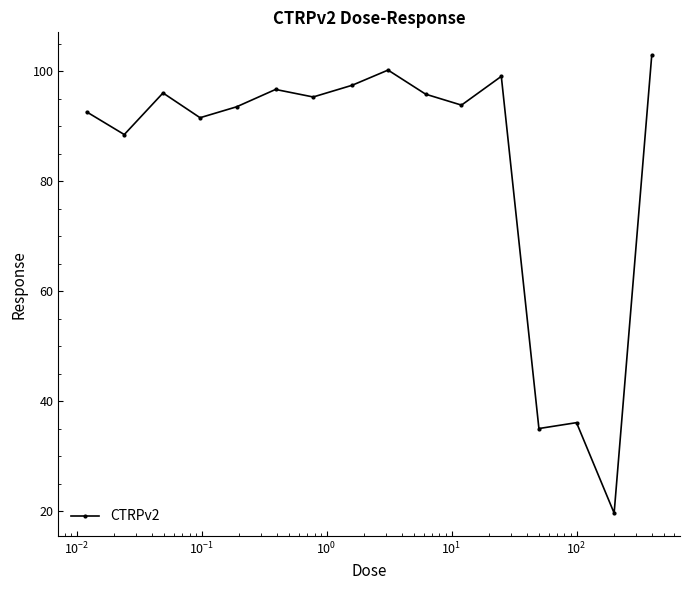

How many interior local valleys (lower than both neighbors) does the data have?

6